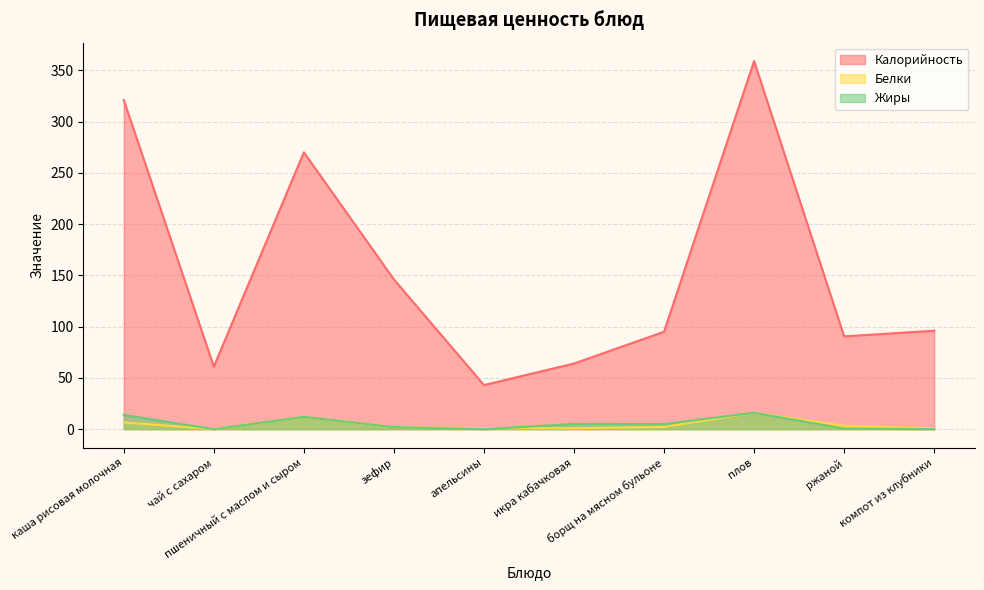

What is the difference between the highest and lowest values at пшеничный с маслом и сыром?

258.0